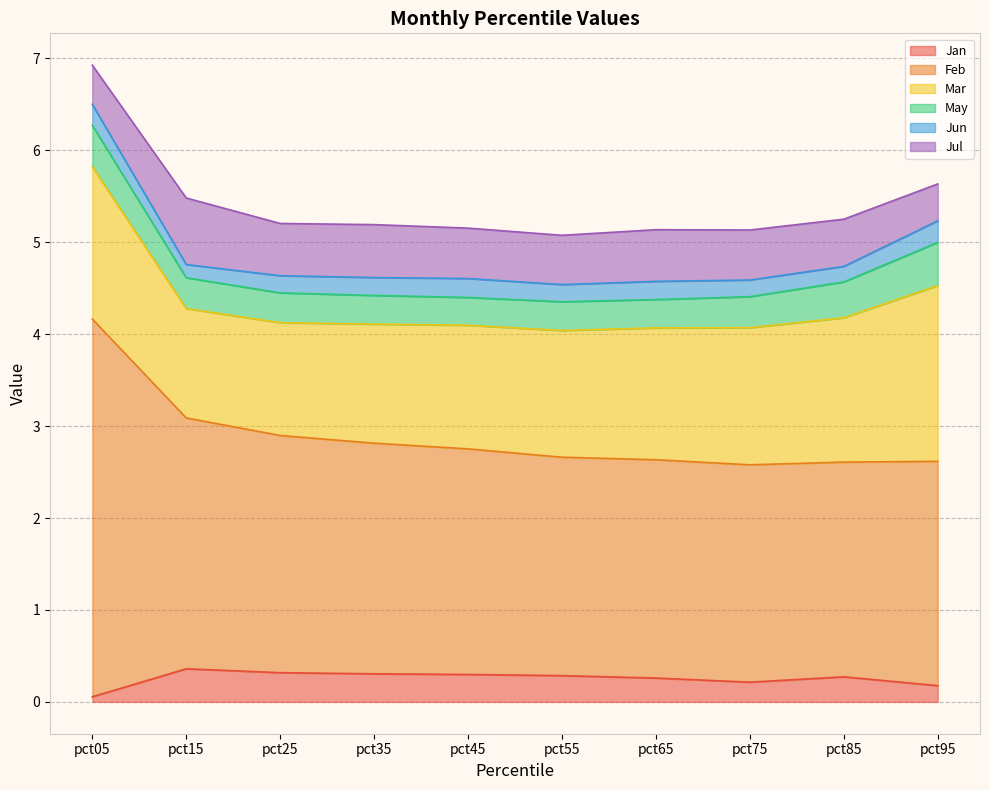

Count the Feb values in the range 2 to 3.

9